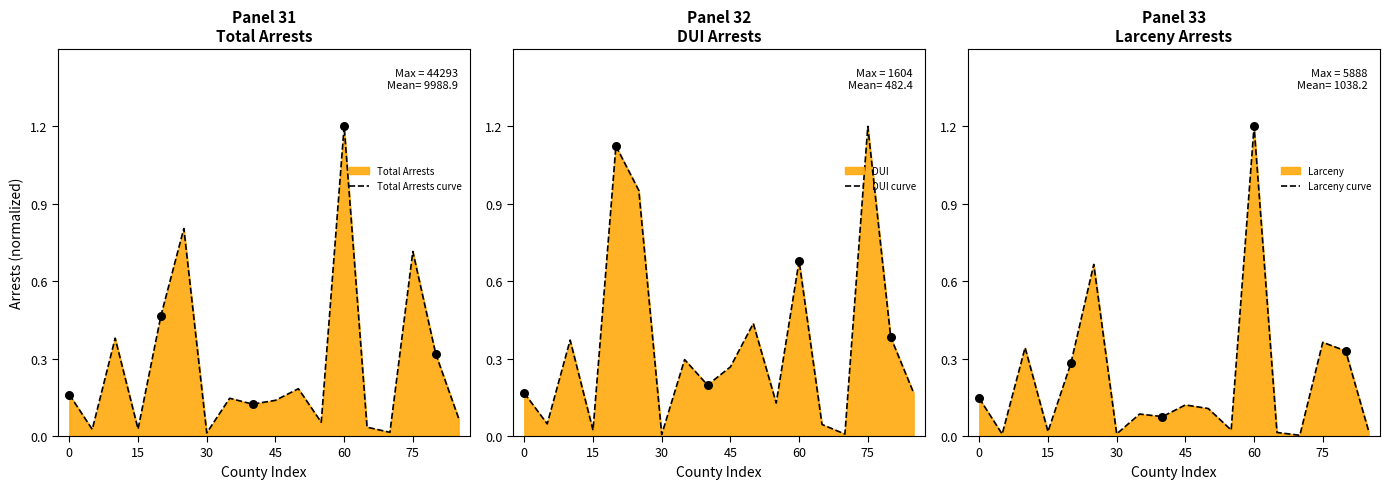

Which series has the largest Y range (max minus min)?

Larceny curve